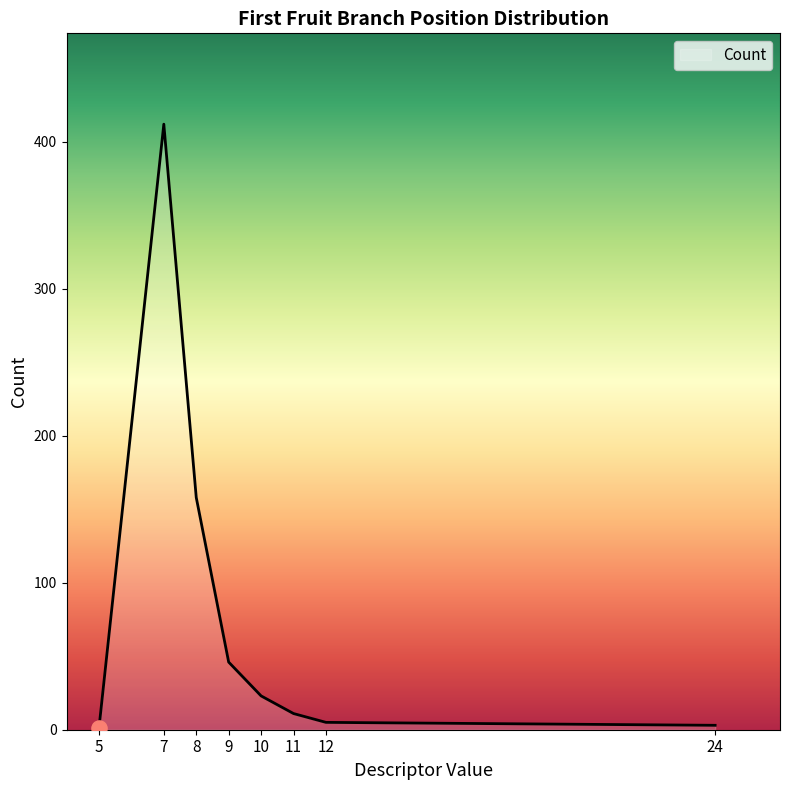

What is the difference between the maximum and minimum values?

411.0